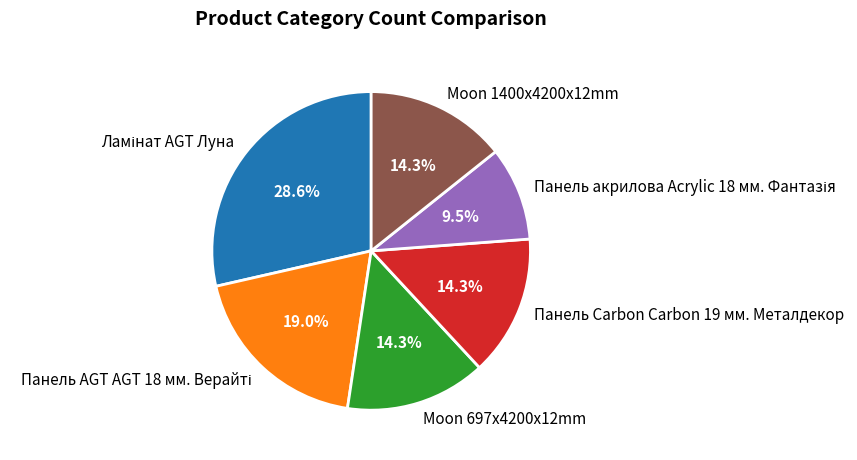

Is there a majority slice in this chart?

No